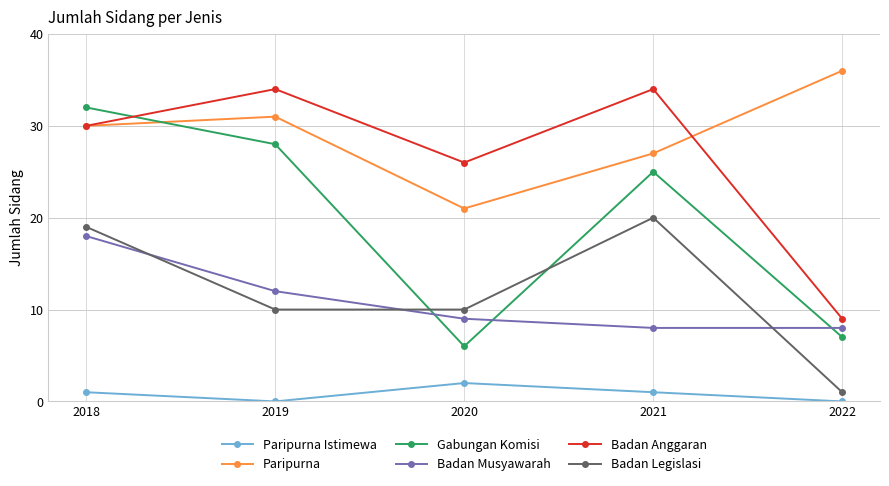

True or false: Badan Legislasi has a value of 20 at 2021.

True